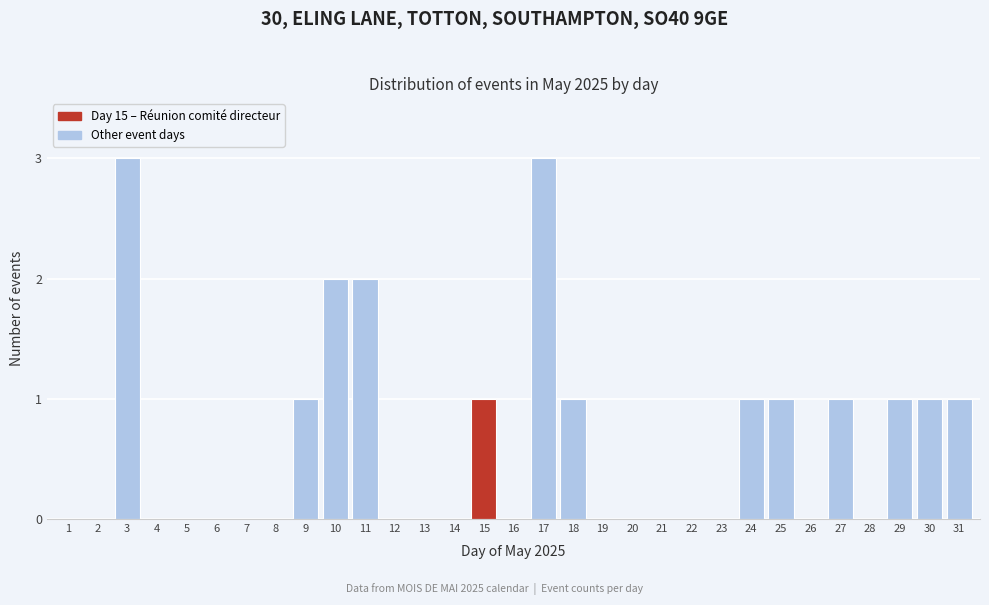

Which has a higher value, 15 or 11?

11